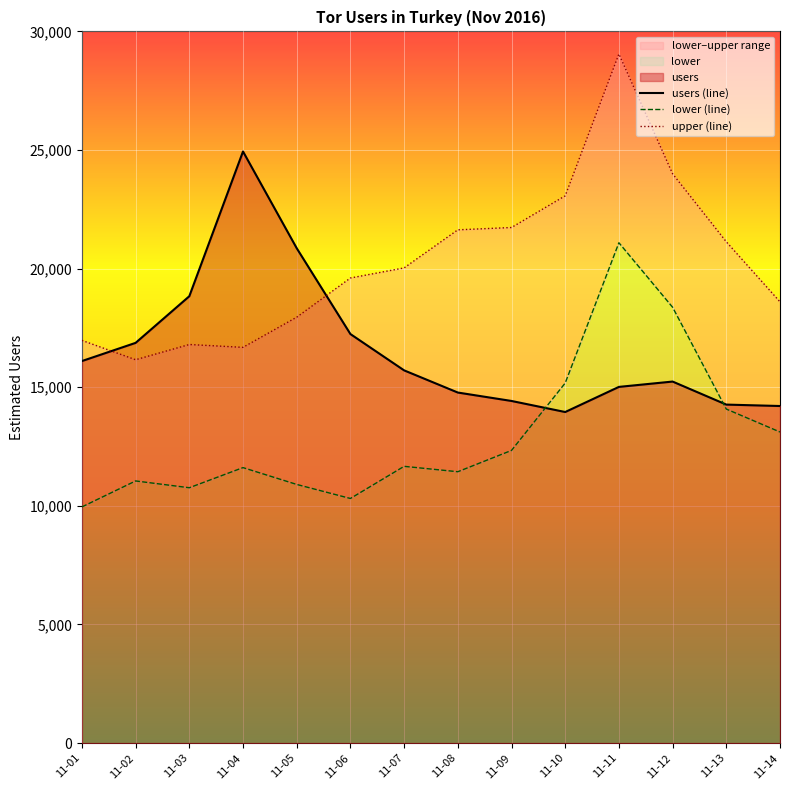

What is the value of the users point at the 4th from the left?

24938